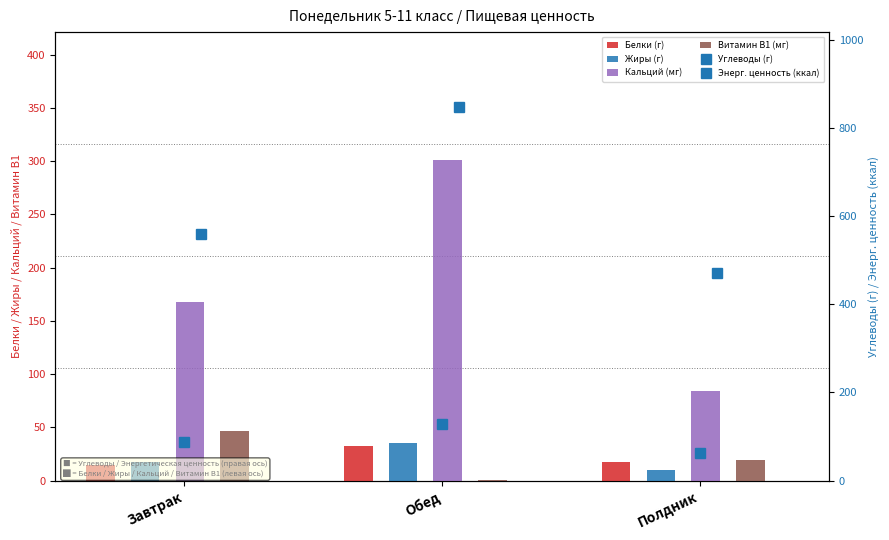

What value does the Жиры (г) series have at Обед?

35.2